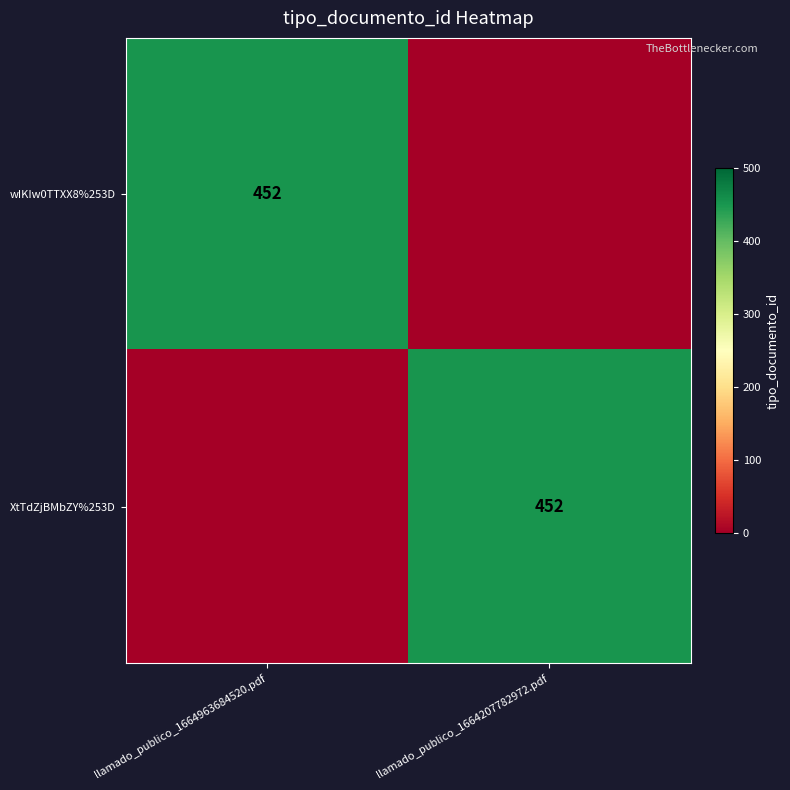

The value of XtTdZjBMbZY%253D at llamado_publico_1664207782972.pdf is 791. True or false?

False